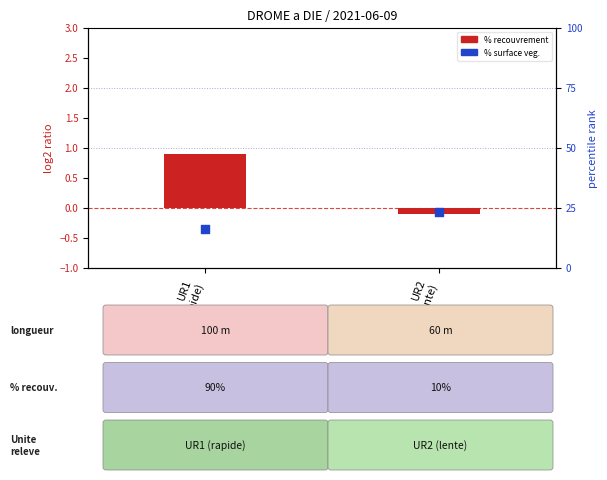

Which series reaches the maximum Y coordinate?

% surface vegetalisee (scaled)